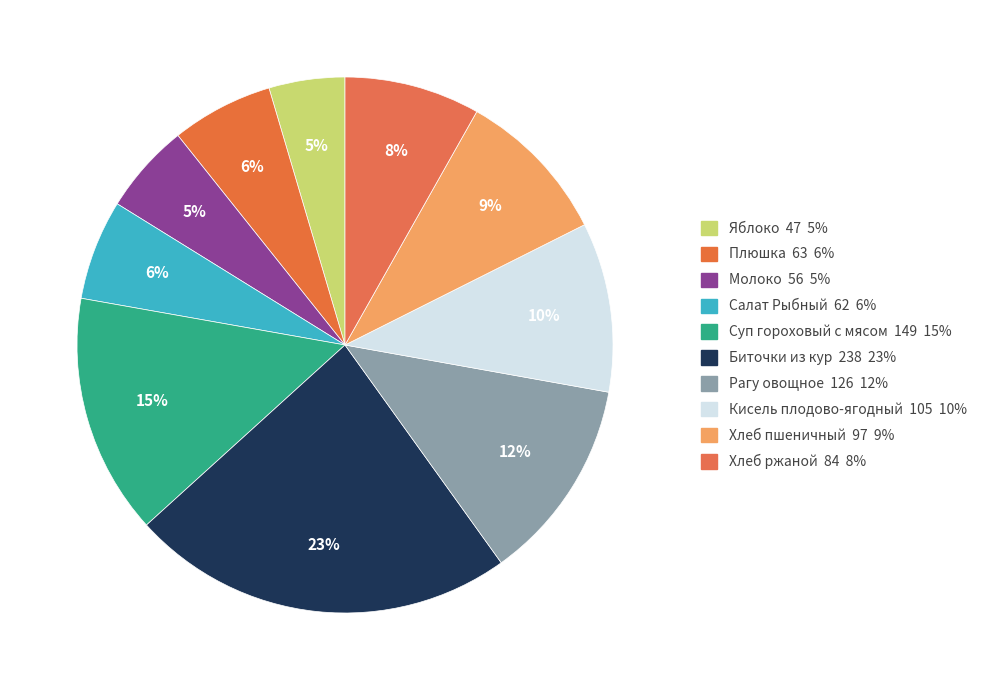

Combined, what portion of the pie is Молоко and Хлеб пшеничный?

14.9%